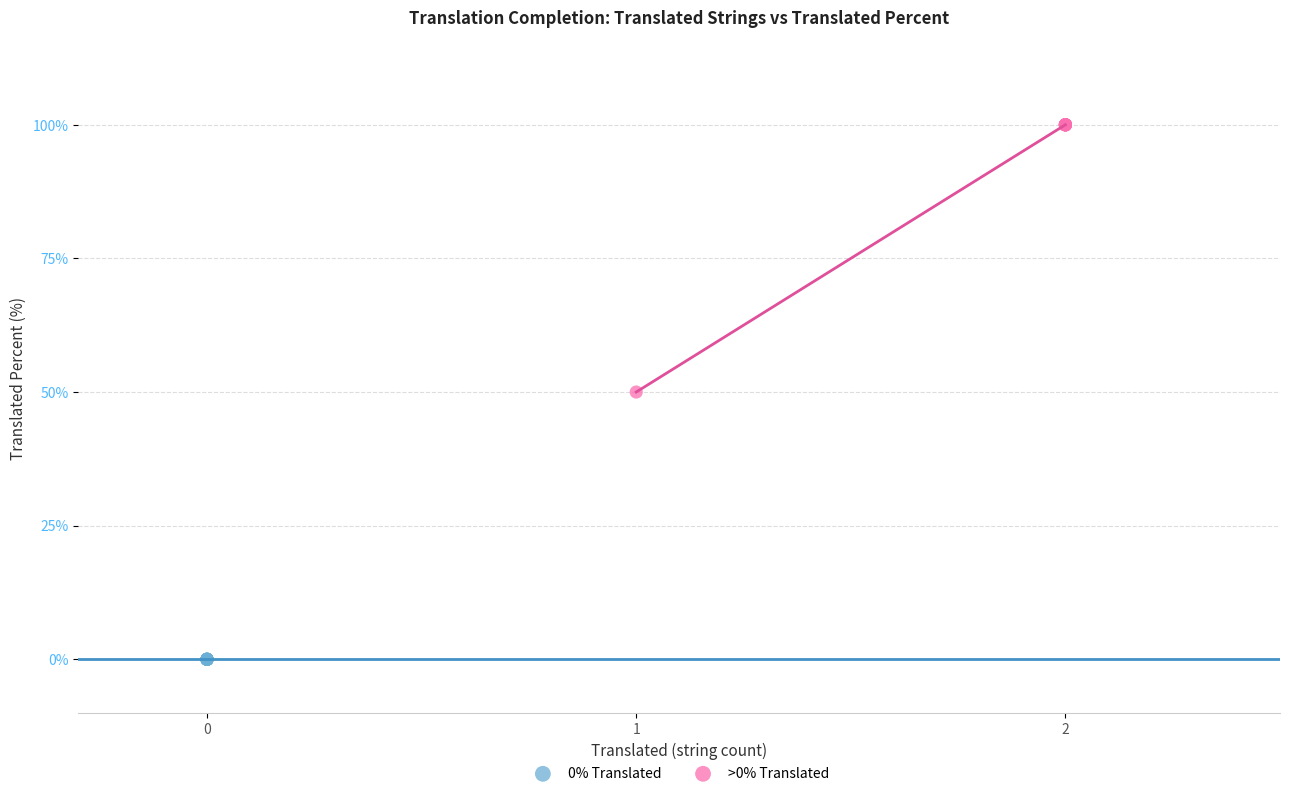

Which series contains the lowest Y value?

0% Translated